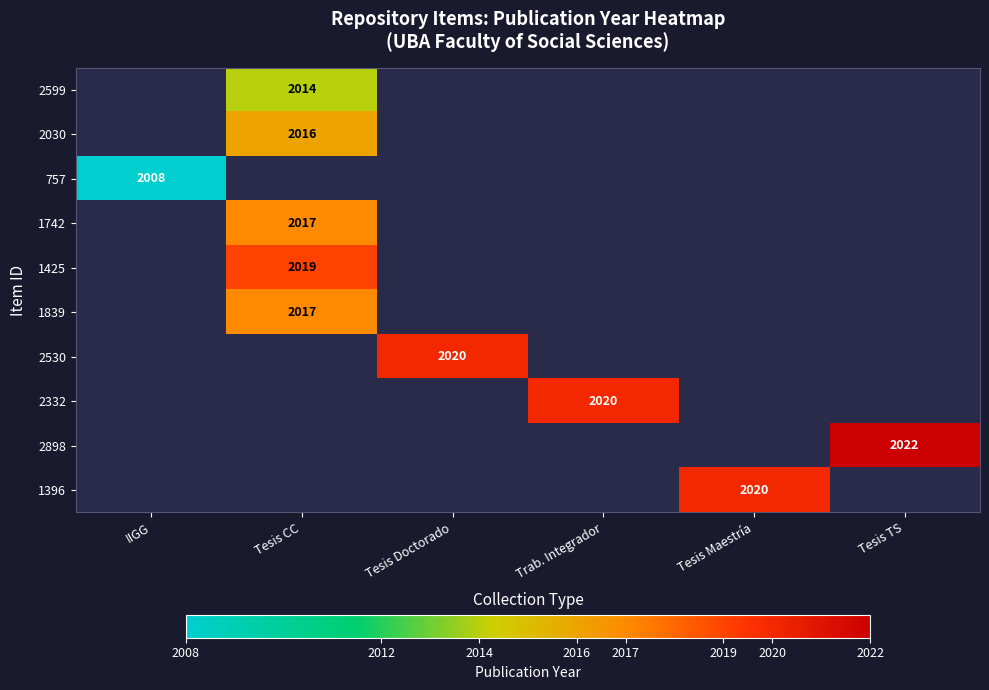

At which category is the sum across all series the highest?

Tesis CC